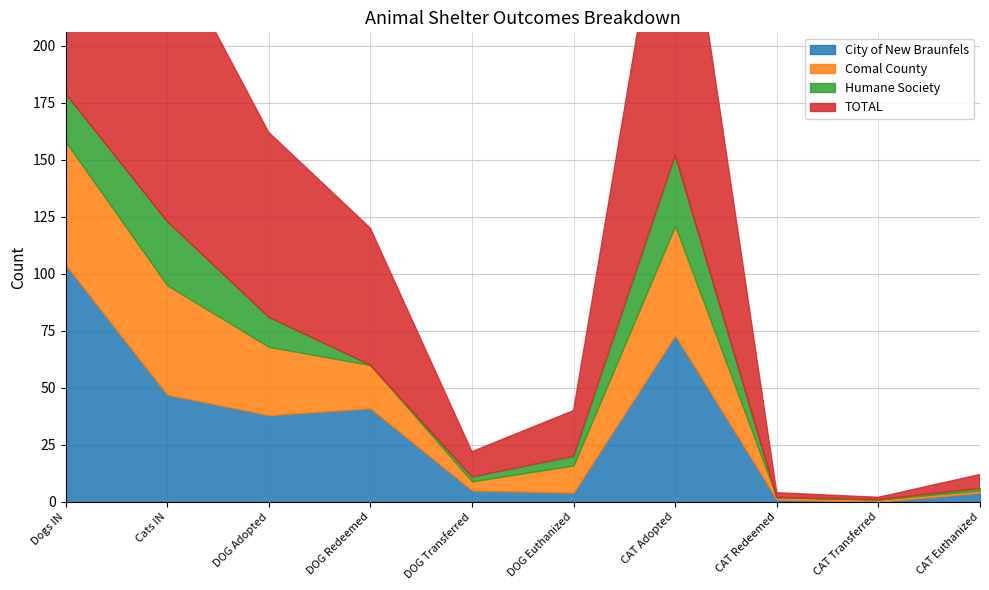

What is the highest value of the Humane Society series?

31